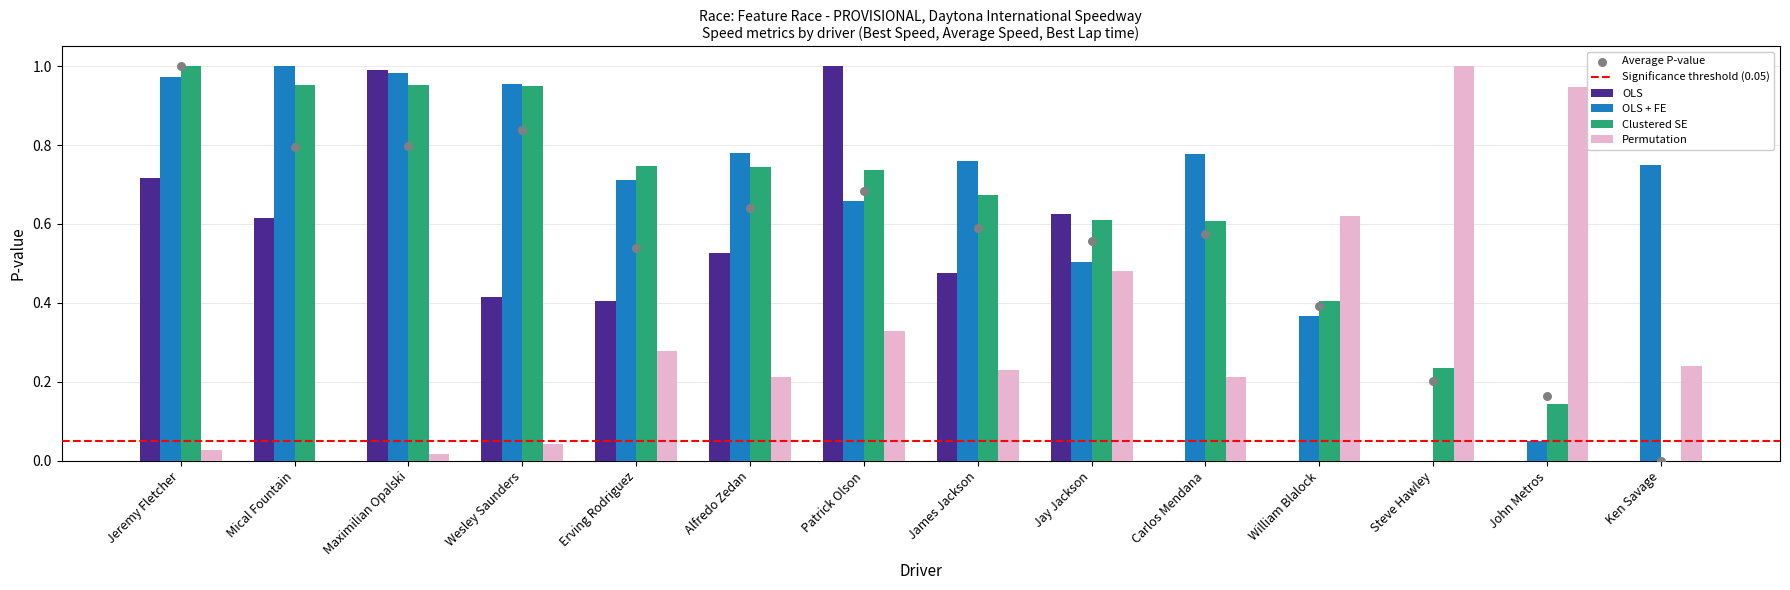

The value of OLS at James Jackson is 0.3. True or false?

False